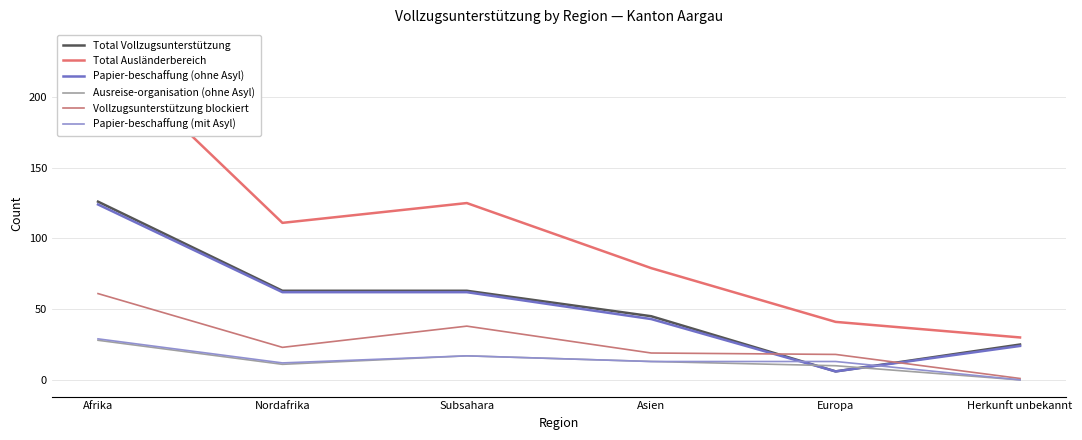

Is it true that Papier-beschaffung (ohne Asyl) equals 124 at Afrika?

True